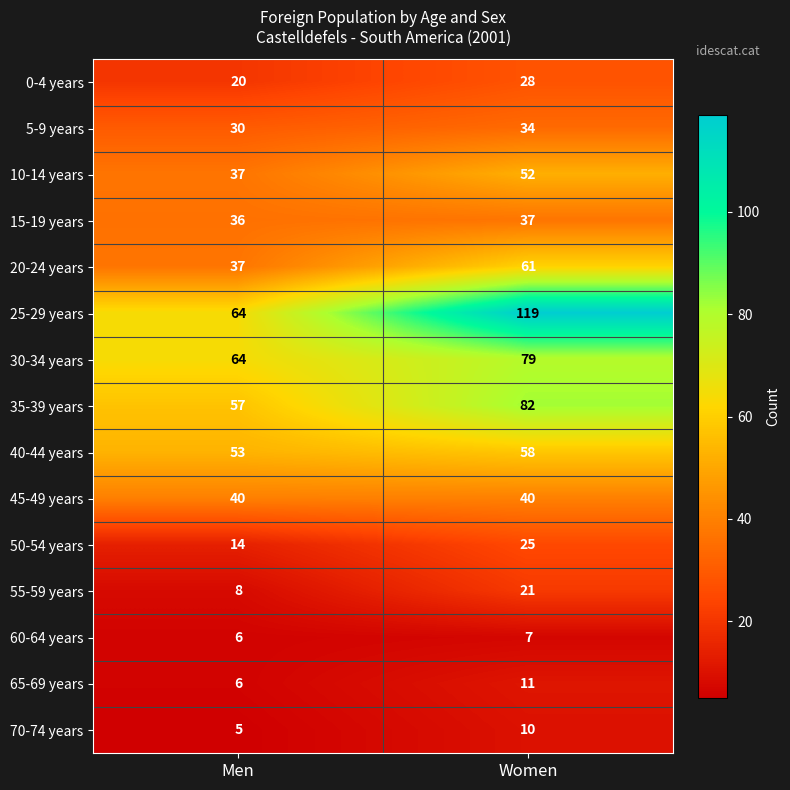

At how many categories does at least one series exceed 95?

1